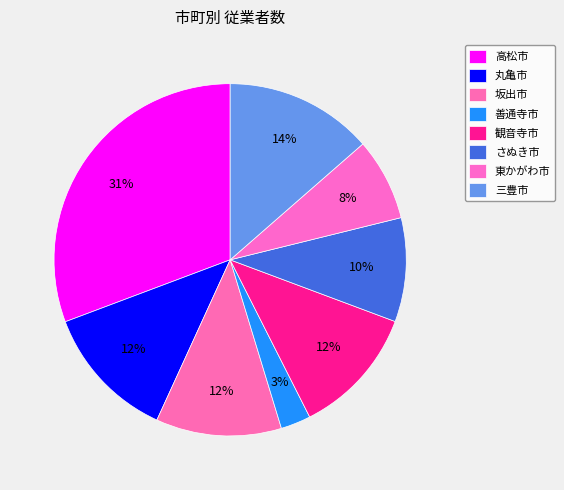

Is there any slice that represents more than half of the pie?

No